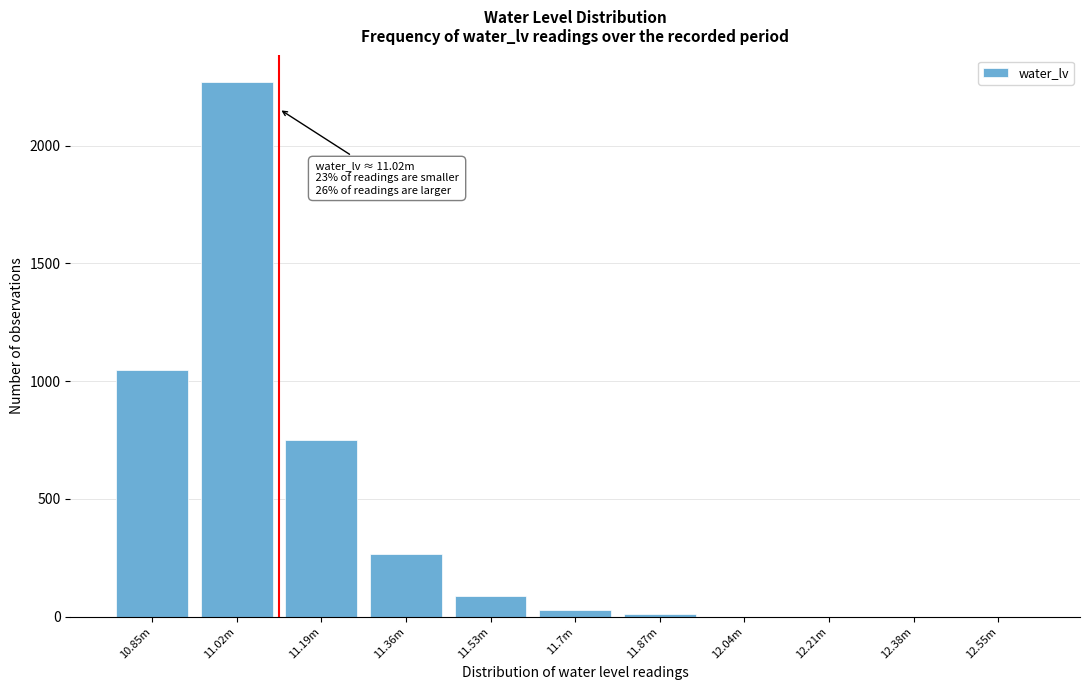

Reading left to right, extract all data points from this chart.

10.85m=1046	11.02m=2269	11.19m=752	11.36m=266	11.53m=88	11.7m=30	11.87m=13	12.04m=0	12.21m=0	12.38m=0	12.55m=0